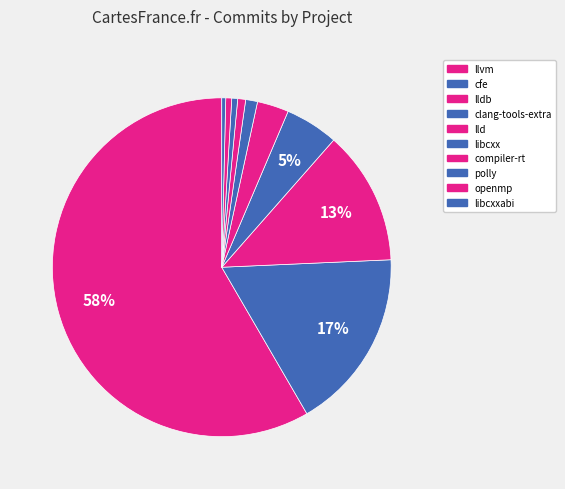

How many slices are in this pie chart?

10